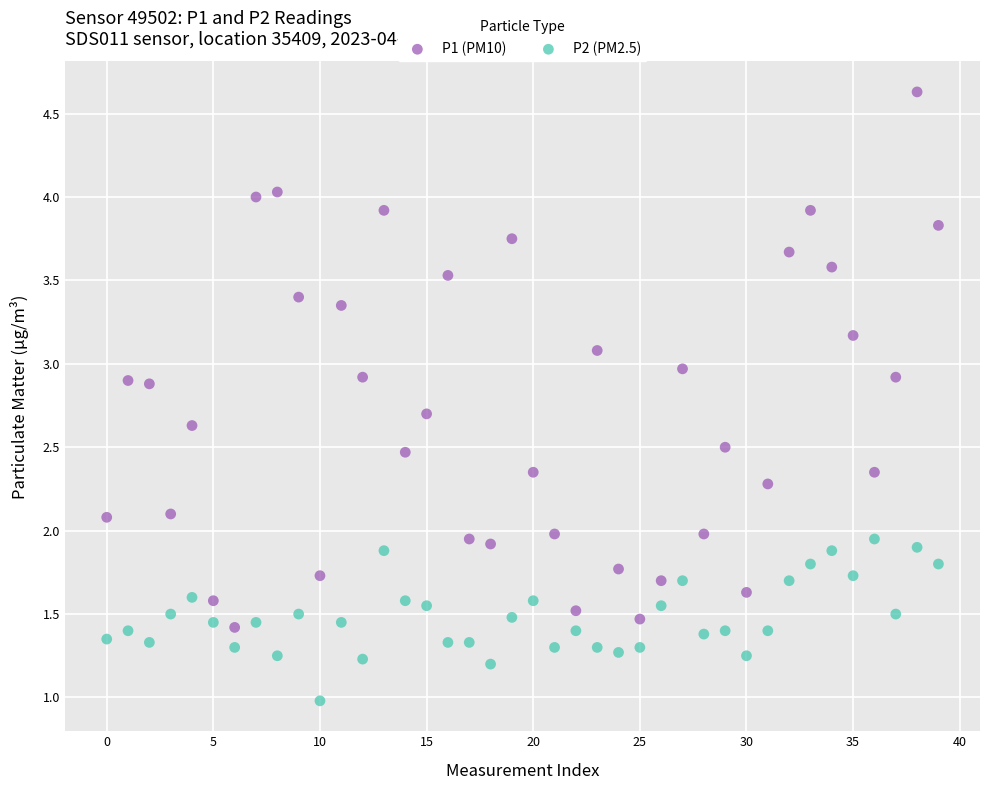

Which series reaches the maximum Y coordinate?

P1 (PM10)